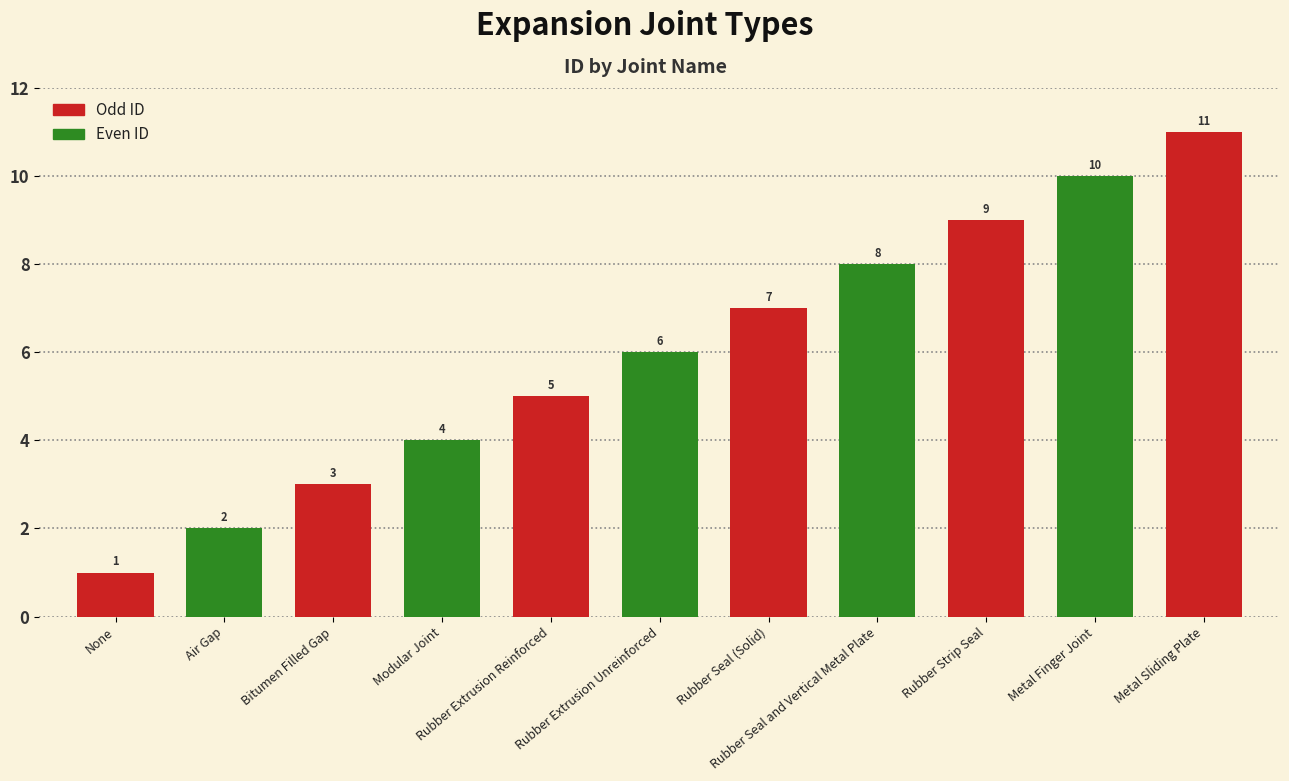

List the labels in order of value, largest first.

Metal Sliding Plate, Metal Finger Joint, Rubber Strip Seal, Rubber Seal and Vertical Metal Plate, Rubber Seal (Solid), Rubber Extrusion Unreinforced, Rubber Extrusion Reinforced, Modular Joint, Bitumen Filled Gap, Air Gap, None